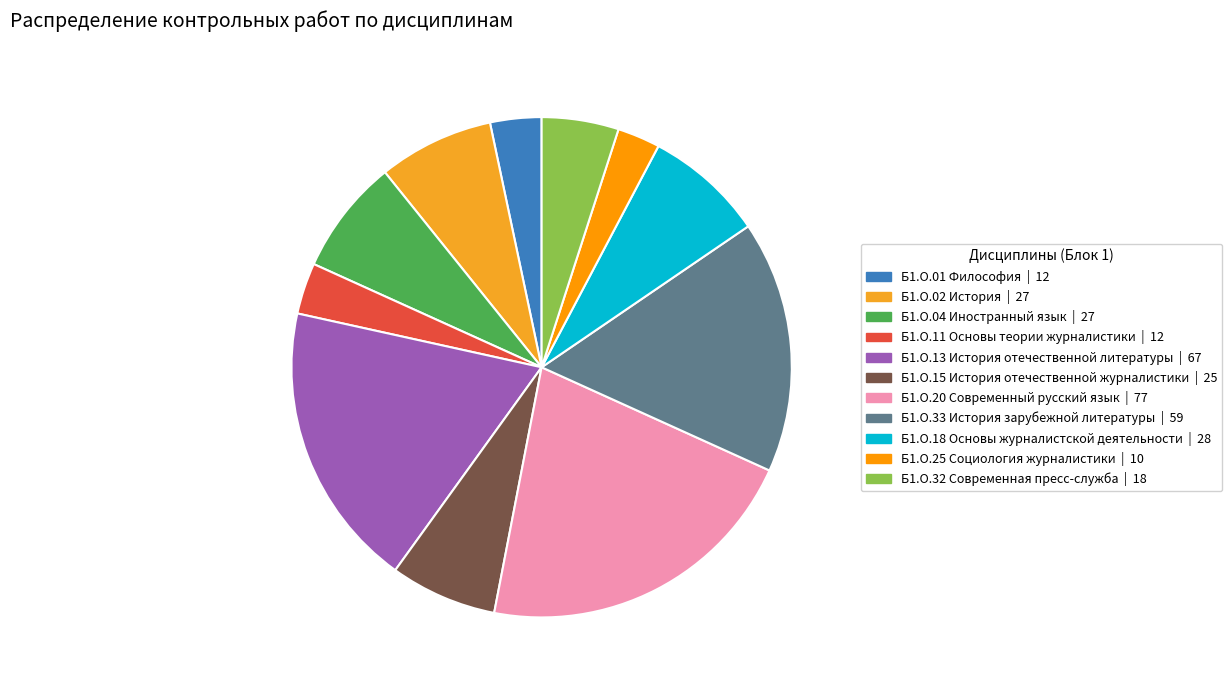

How many segments does this pie chart have?

11